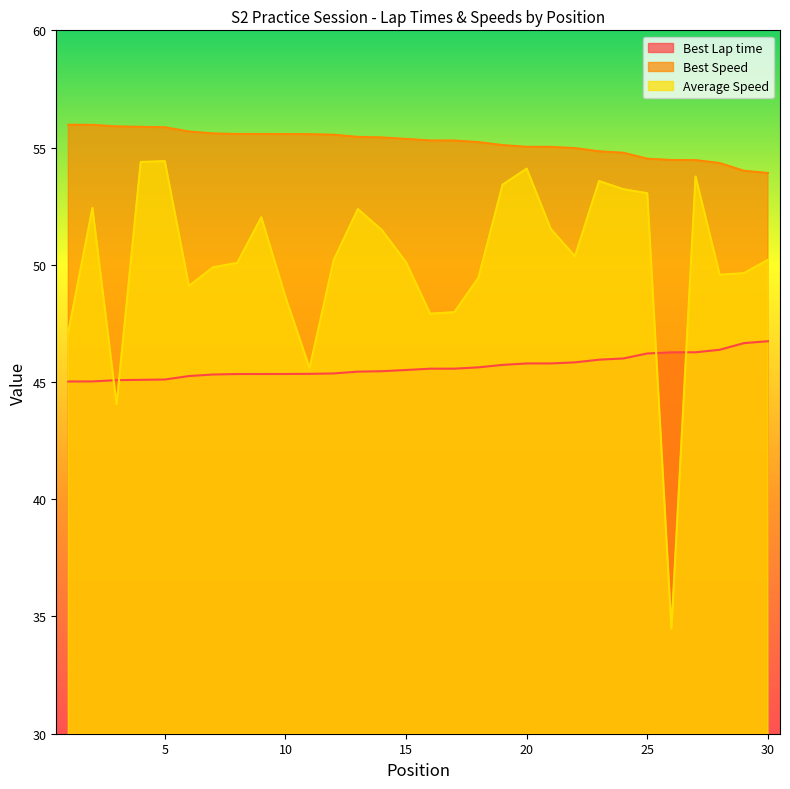

What is the difference between the maximum and second lowest values in the Best Speed series?

2.0